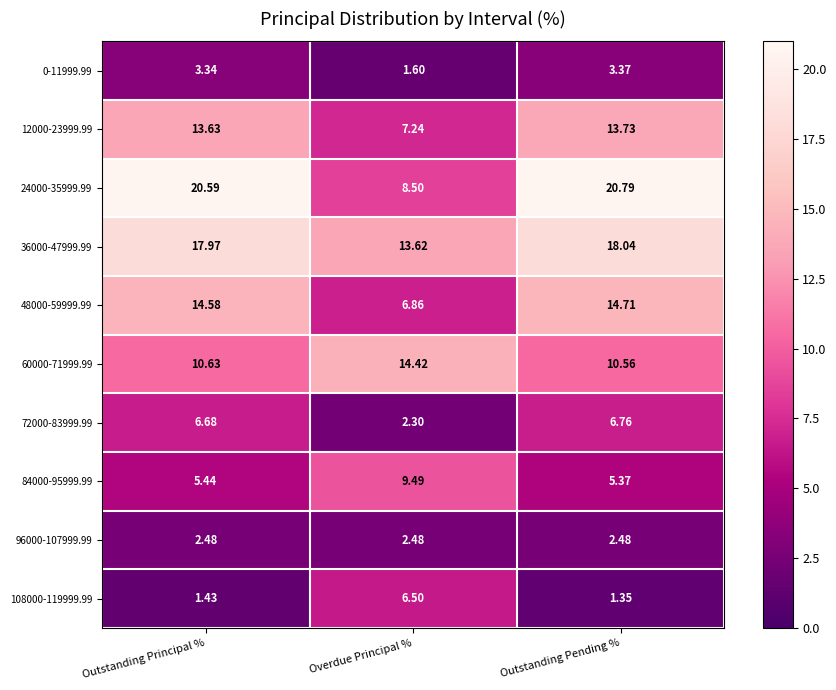

Count the number of data series in this chart.

10